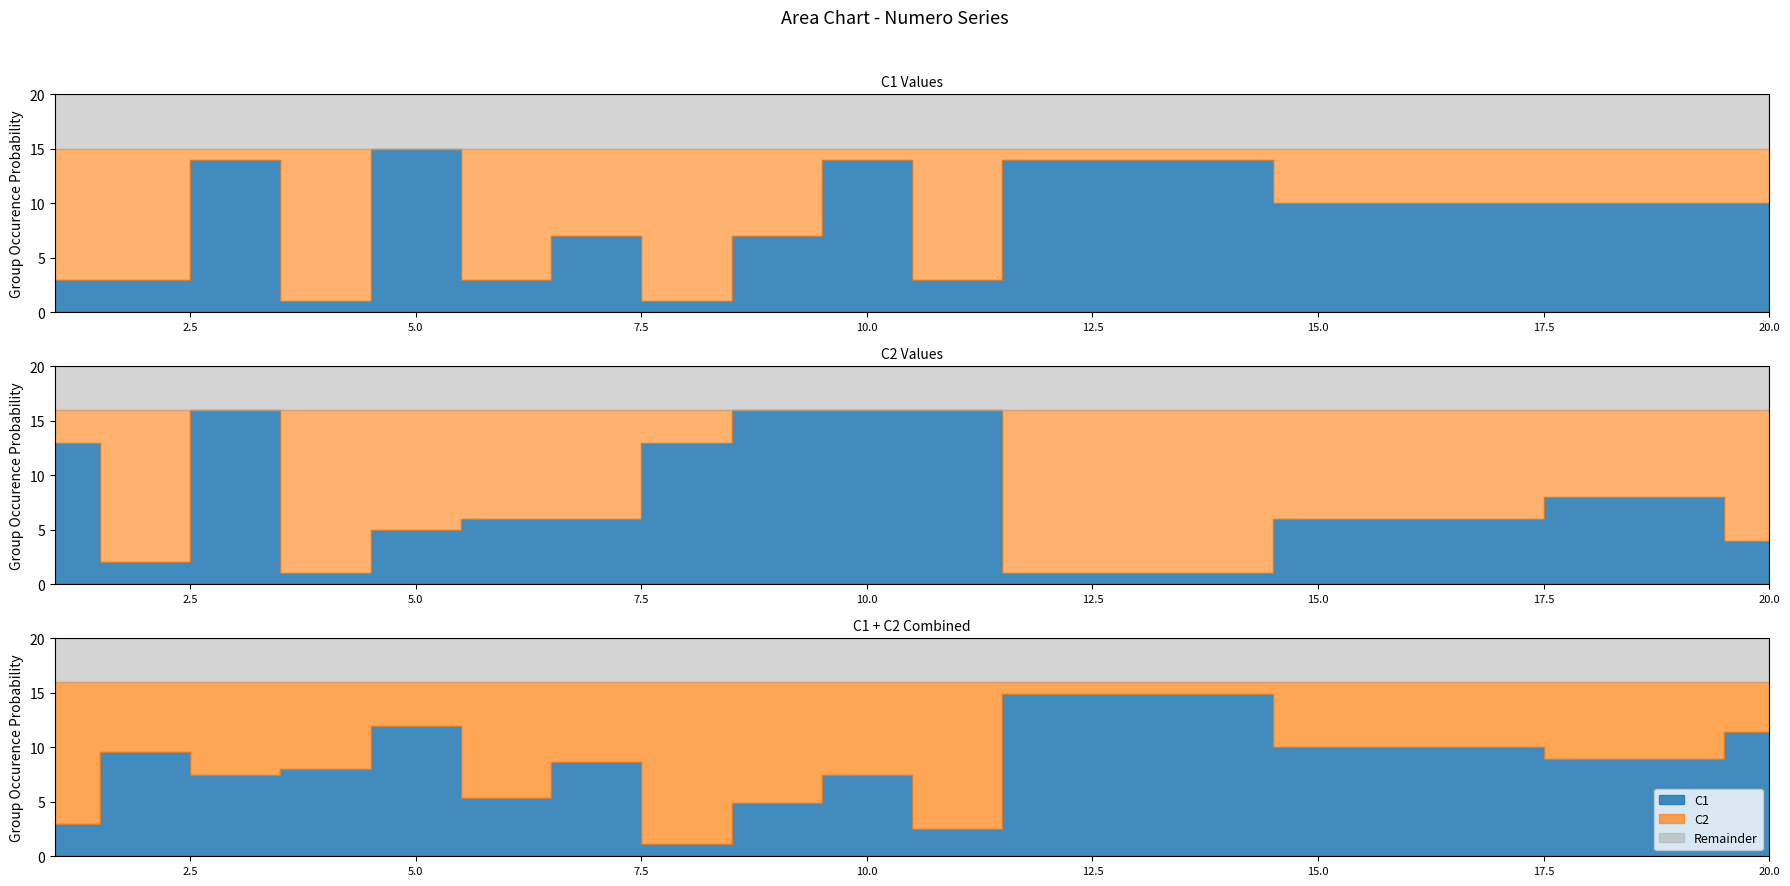

At which category is the sum across all series the highest?

3